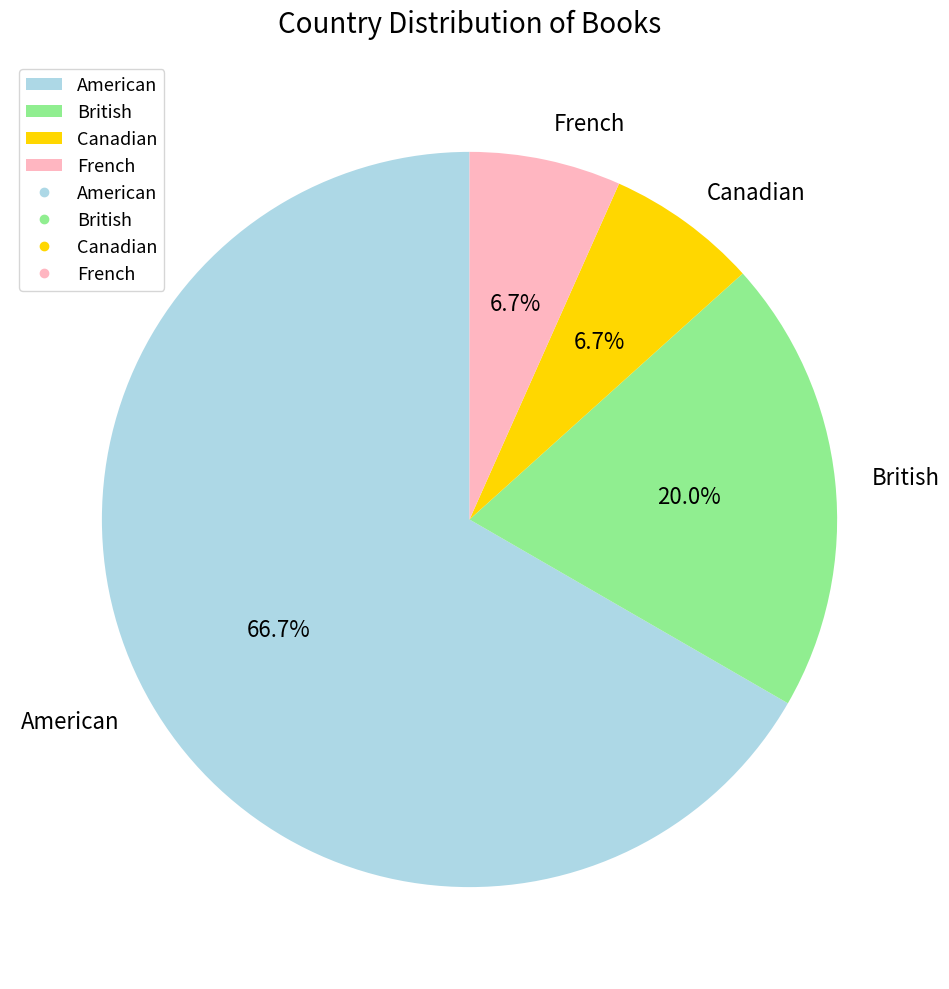

To the nearest percent, what is the difference between the Canadian and American slice percentages?

60%